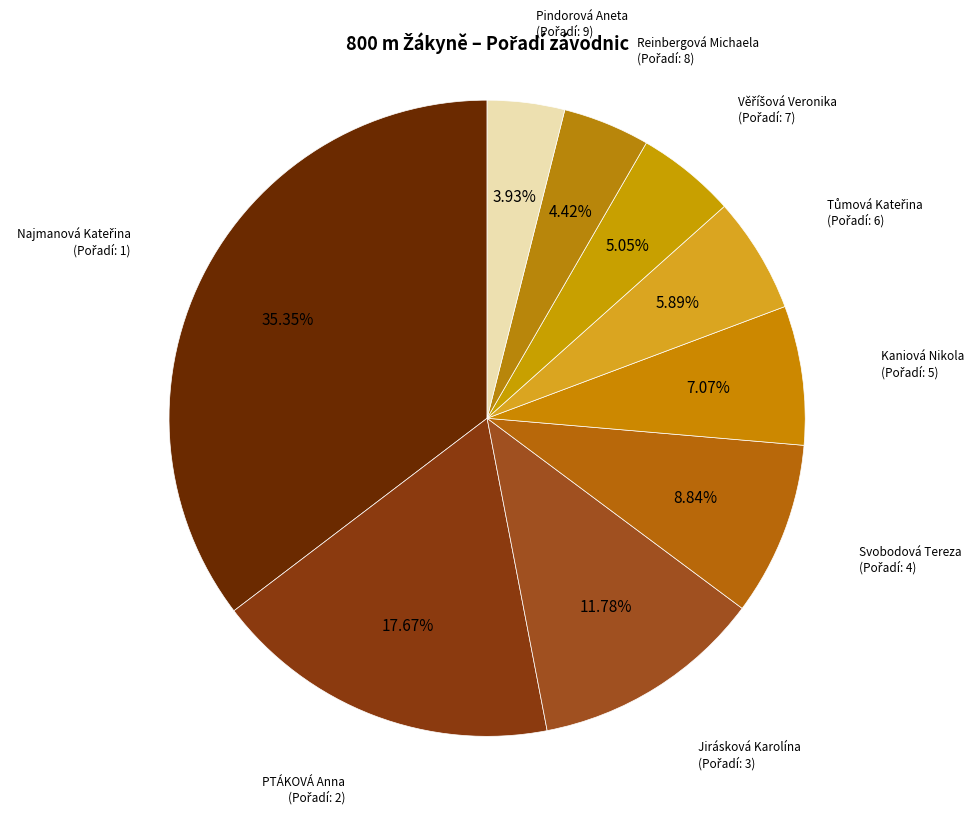

Count the number of slices in the pie.

9